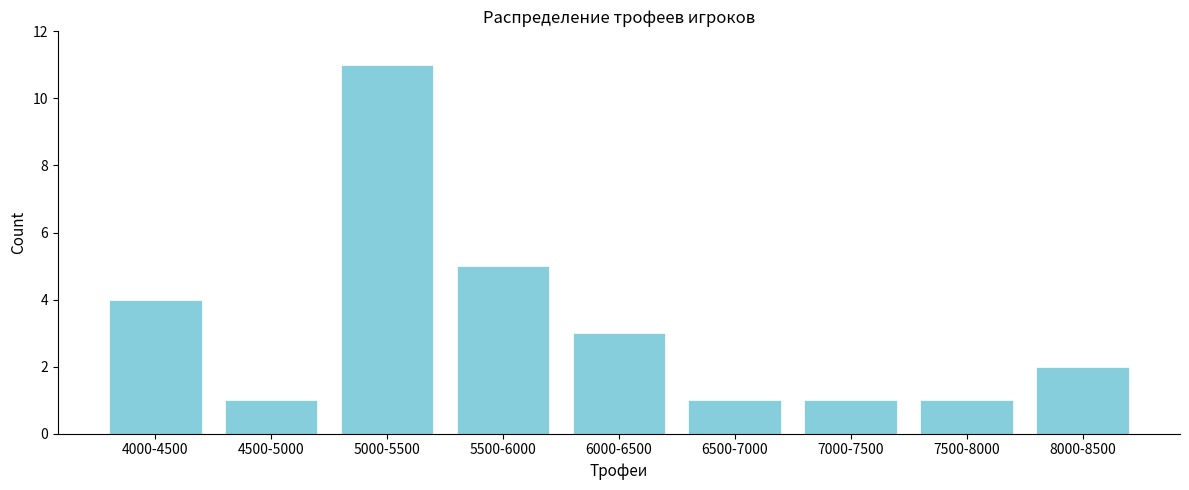

Reading right to left, what are all the values shown in this chart?

8000-8500=2	7500-8000=1	7000-7500=1	6500-7000=1	6000-6500=3	5500-6000=5	5000-5500=11	4500-5000=1	4000-4500=4